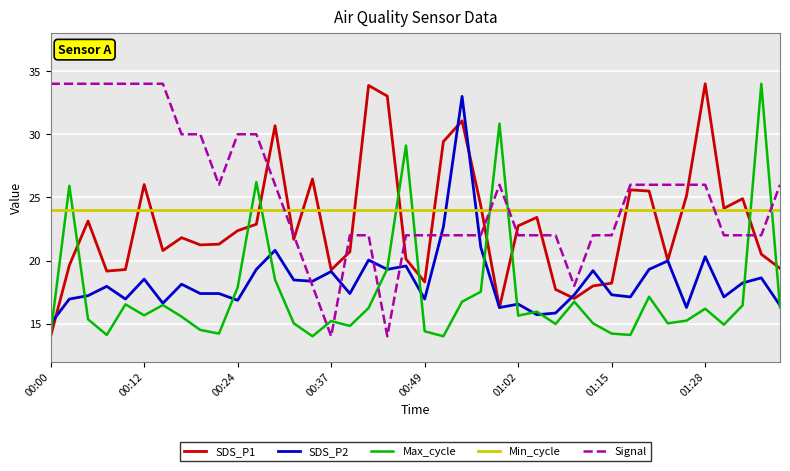

What is the lowest value of the SDS_P2 series?

15.0